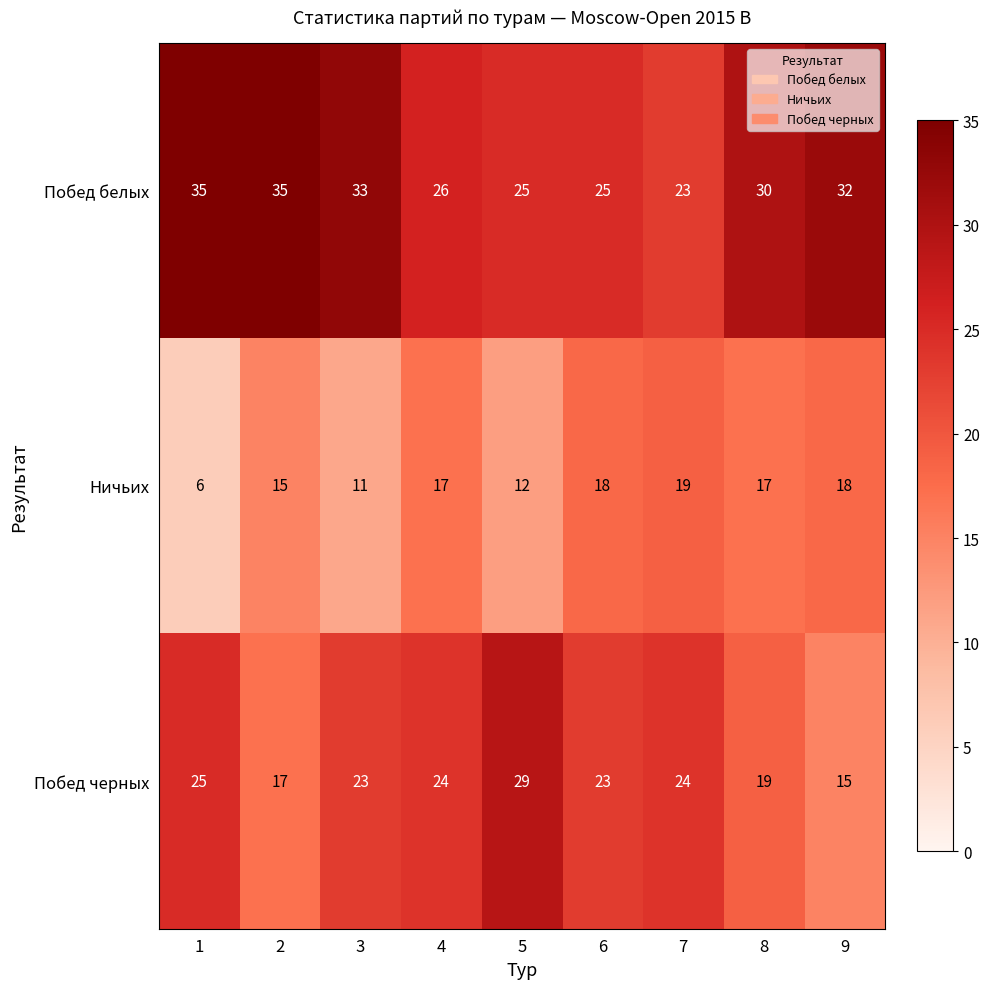

Count the number of data series in this chart.

3